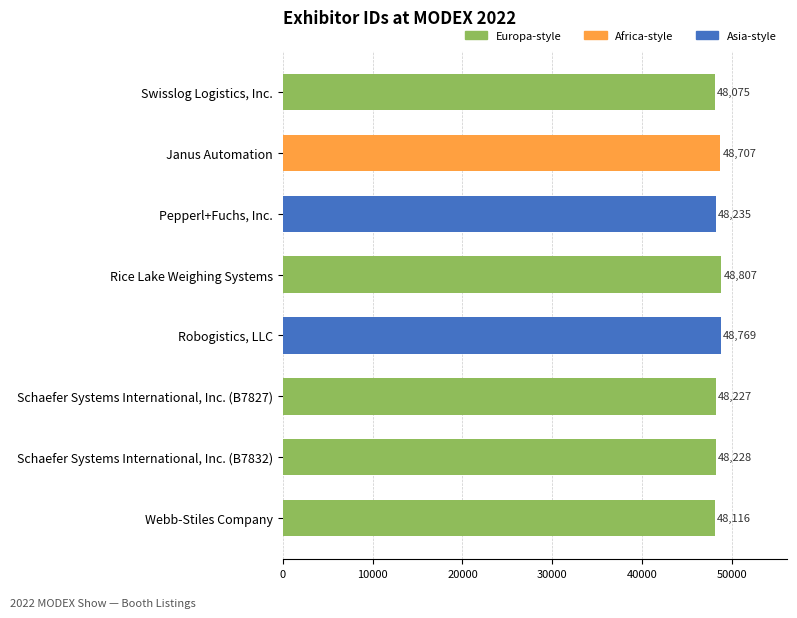

The value at Janus Automation is 68003. True or false?

False